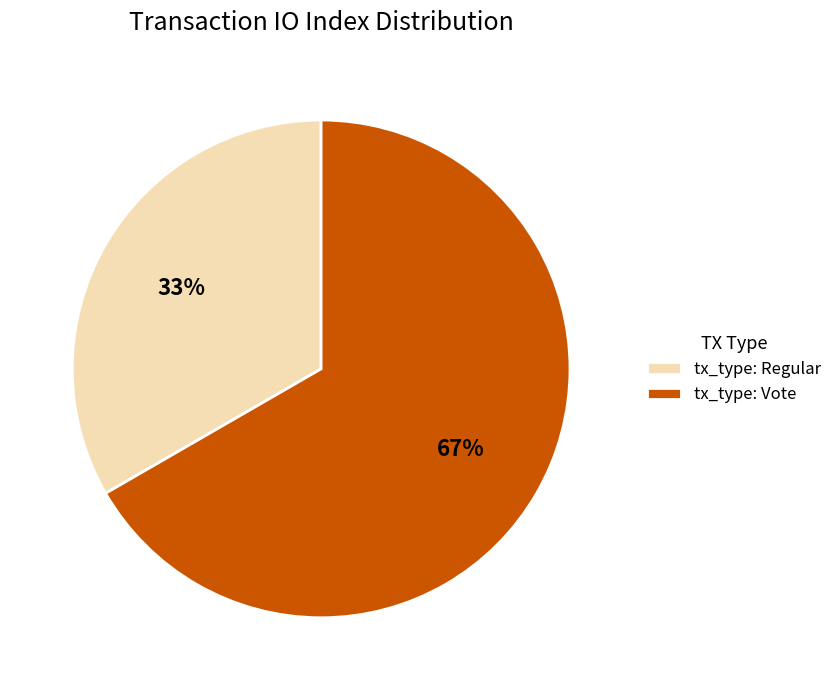

To the nearest percent, what is the average slice percentage?

50%